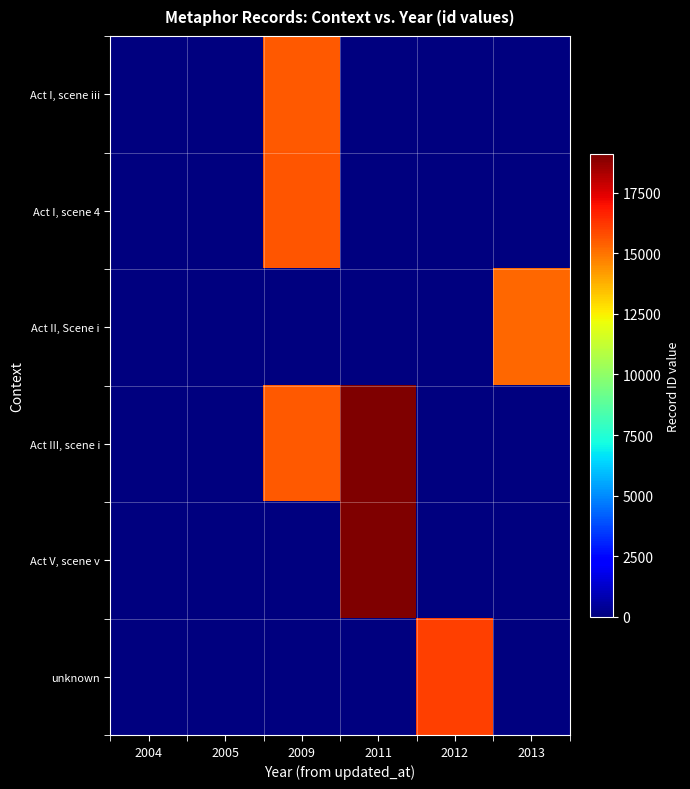

Reading right to left, extract all data points from this chart.

Act I, scene iii: 2013=0.0	2012=0.0	2011=0.0	2009=15536.0	2005=0.0	2004=0.0
Act I, scene 4: 2013=0.0	2012=0.0	2011=0.0	2009=15584.0	2005=0.0	2004=0.0
Act II, Scene i: 2013=15238.0	2012=0.0	2011=0.0	2009=0.0	2005=0.0	2004=0.0
Act III, scene i: 2013=0.0	2012=0.0	2011=19043.0	2009=15534.5	2005=0.0	2004=0.0
Act V, scene v: 2013=0.0	2012=0.0	2011=19077.0	2009=0.0	2005=0.0	2004=0.0
unknown: 2013=0.0	2012=16047.5	2011=0.0	2009=0.0	2005=0.0	2004=0.0